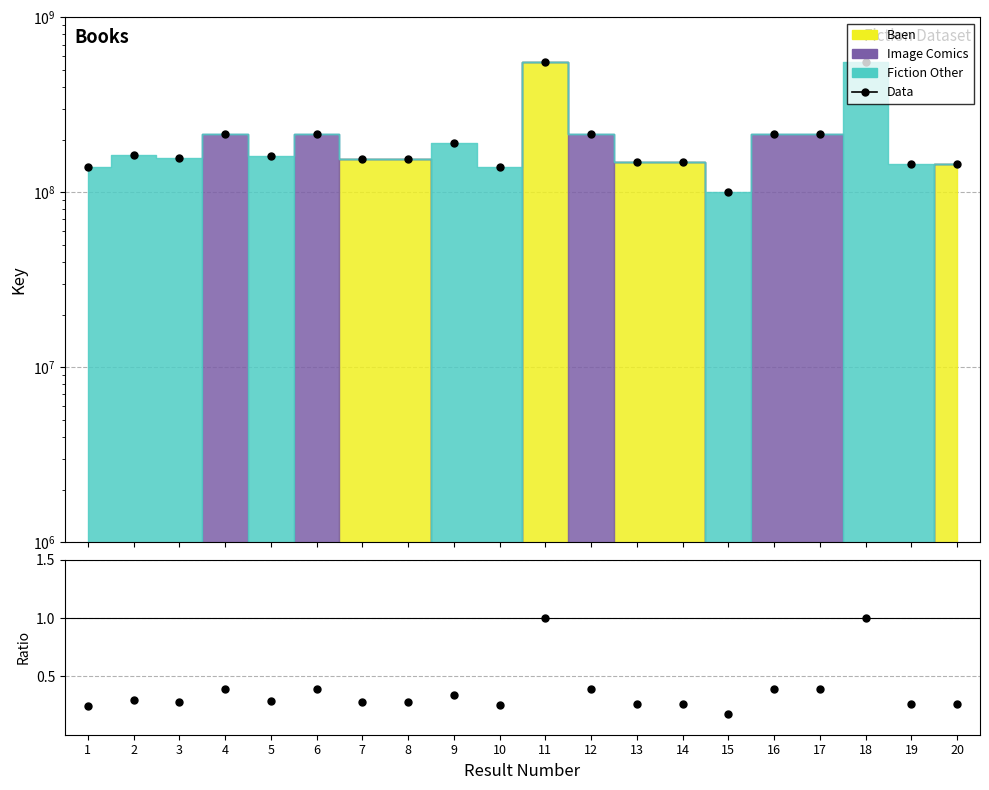

True or false: Ratio and Data intersect in this chart.

False